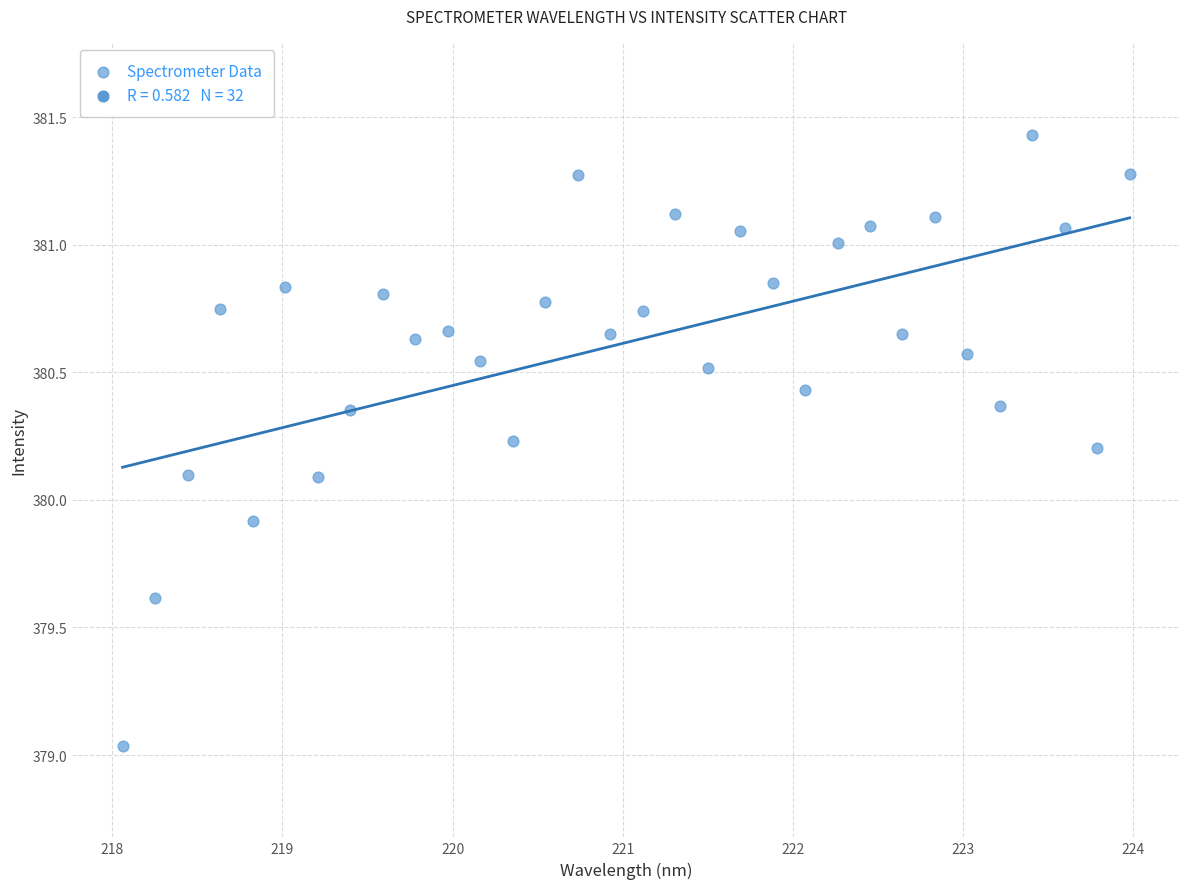

What is the range of Y values (max minus min)?

2.4